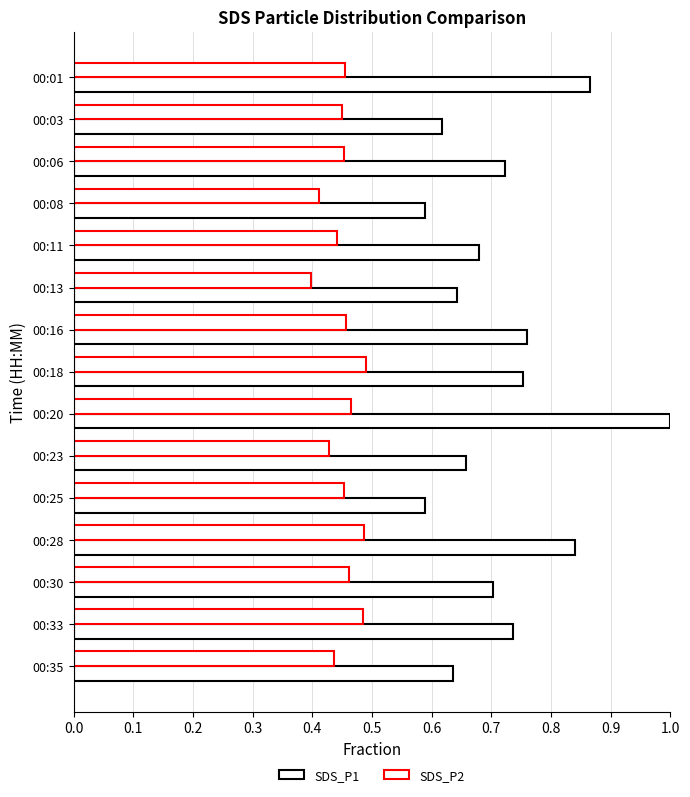

What is the highest value of the SDS_P2 series?

0.5